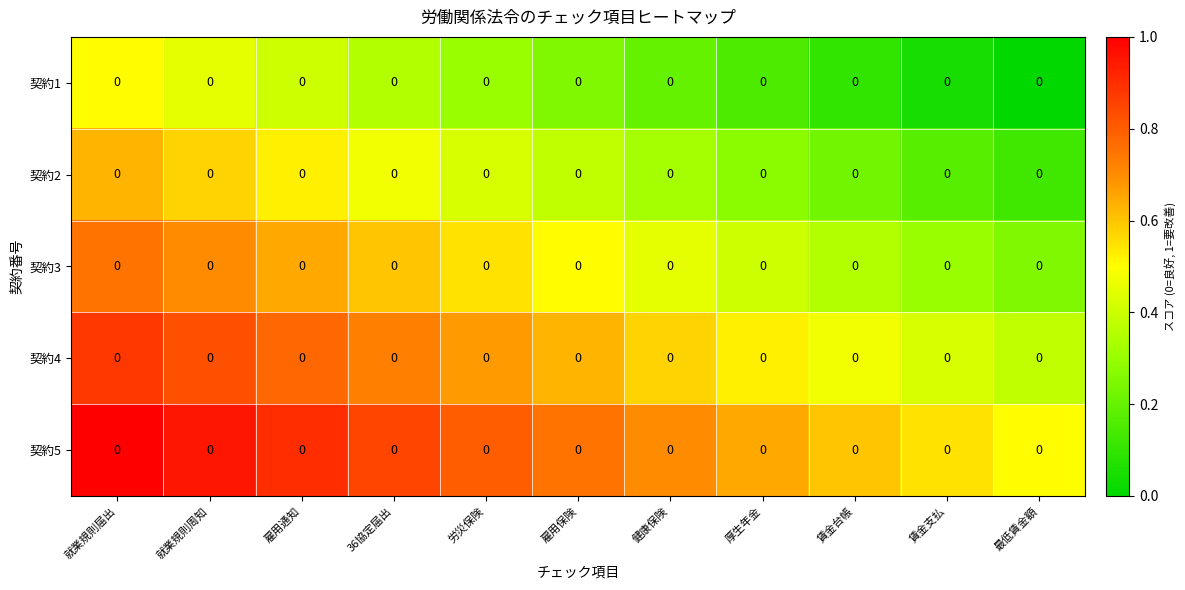

What value does the 契約2 series have at 就業規則届出?

0.6